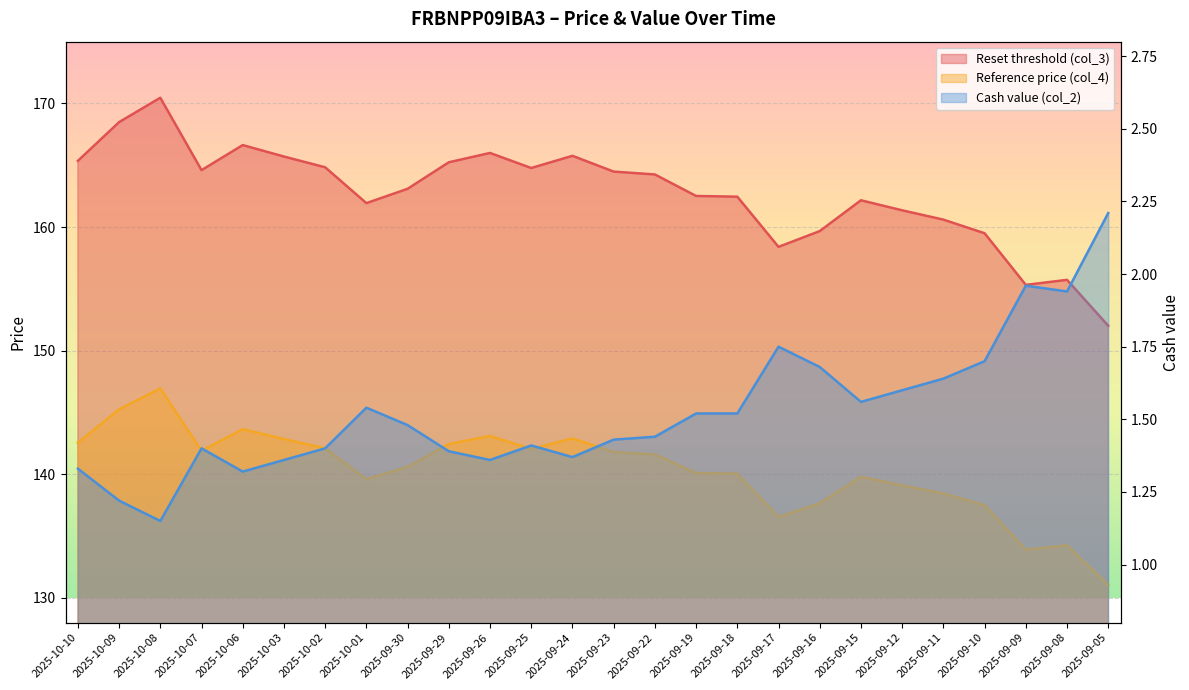

True or false: Reset threshold (col_3) and Cash value (col_2) cross at least once.

False